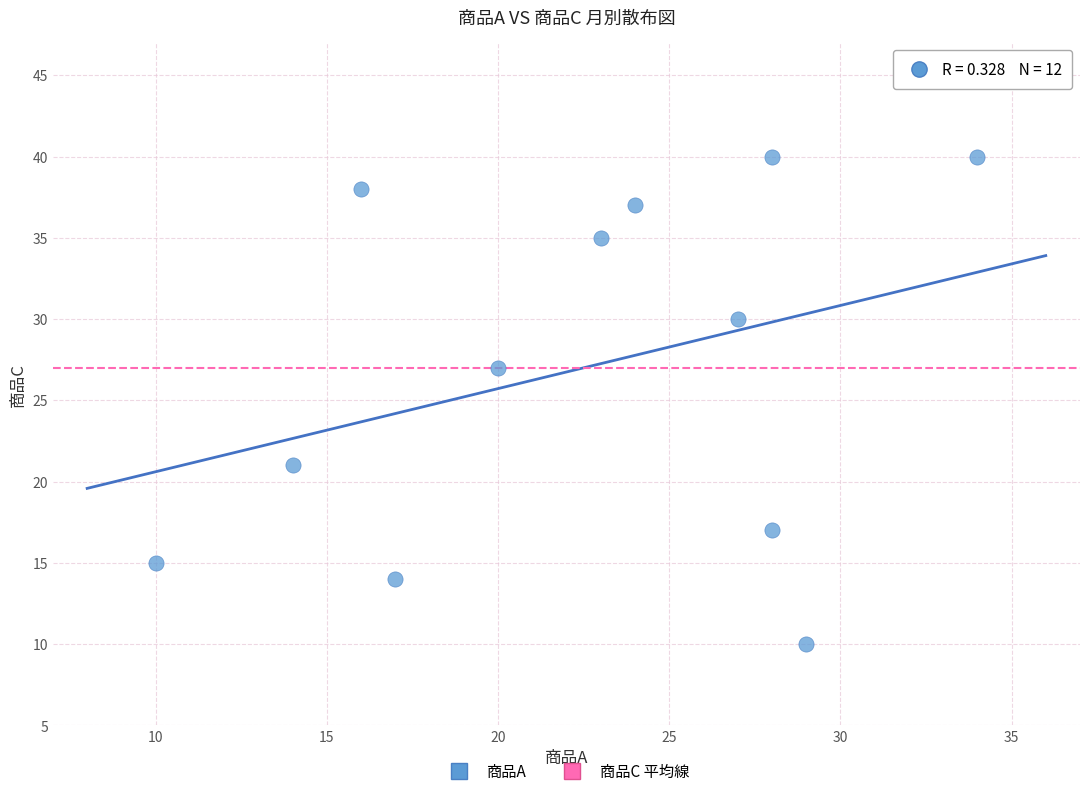

What is the average Y value?

27